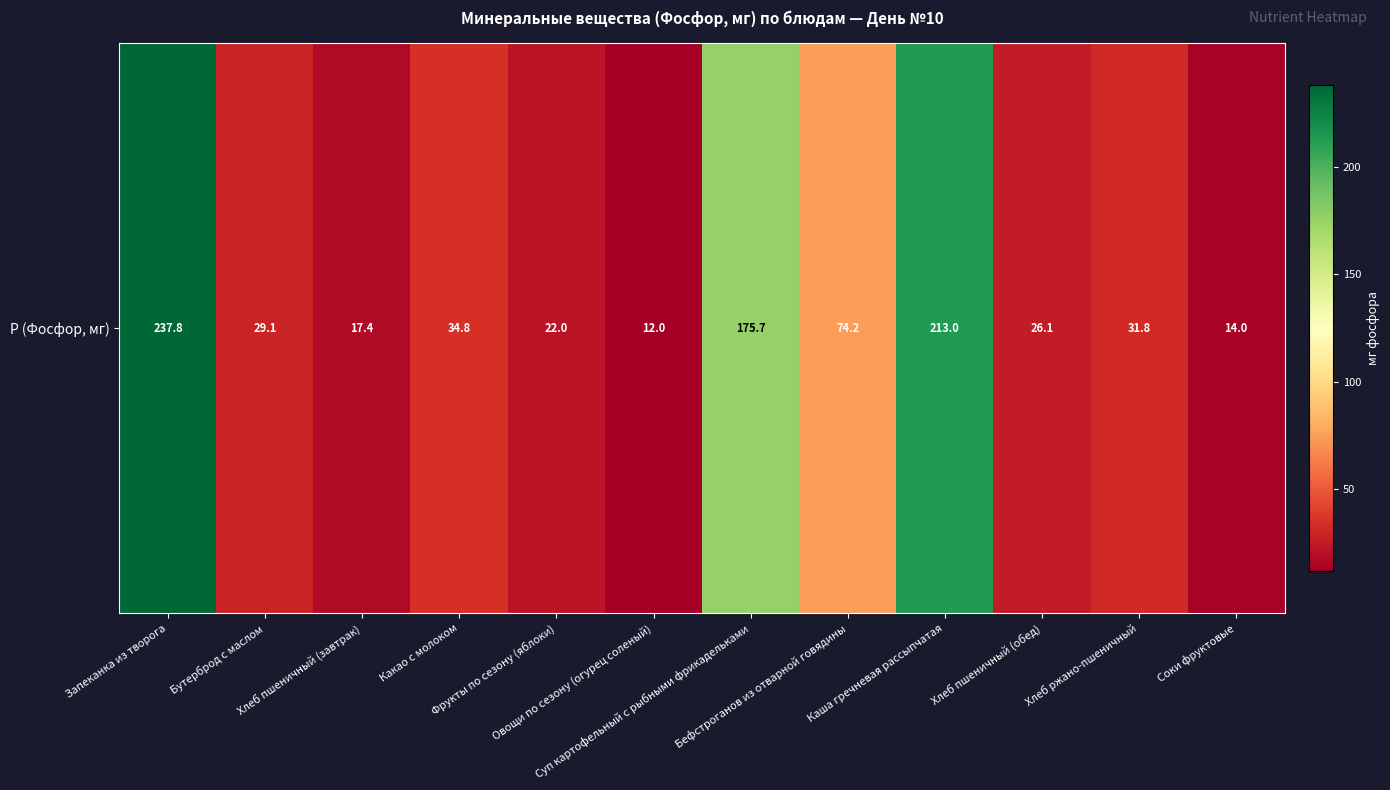

What is the sum of the values at Соки фруктовые and Каша гречневая рассыпчатая?

227.0